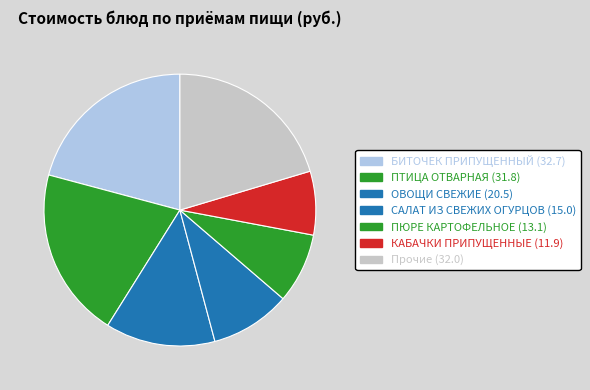

How many slices are in this pie chart?

7